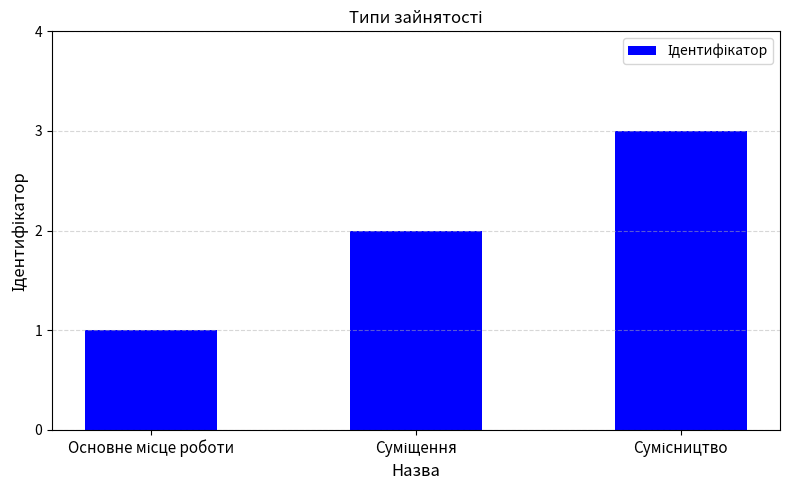

What is the sum of all values?

6